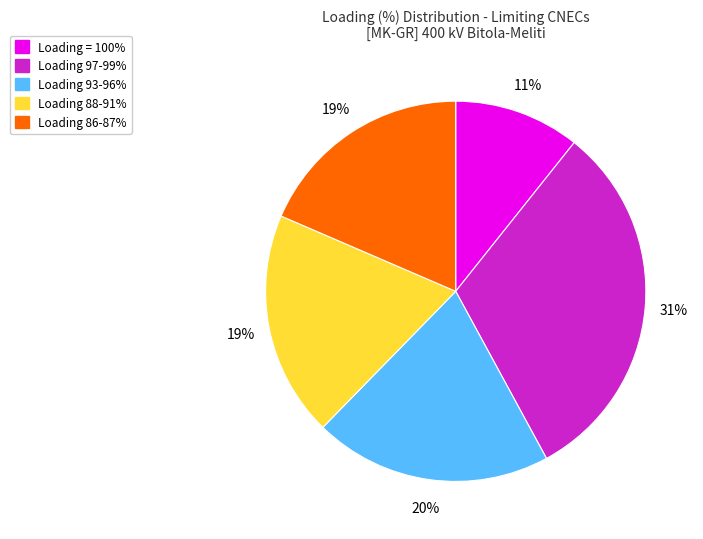

Count the number of slices in the pie.

5